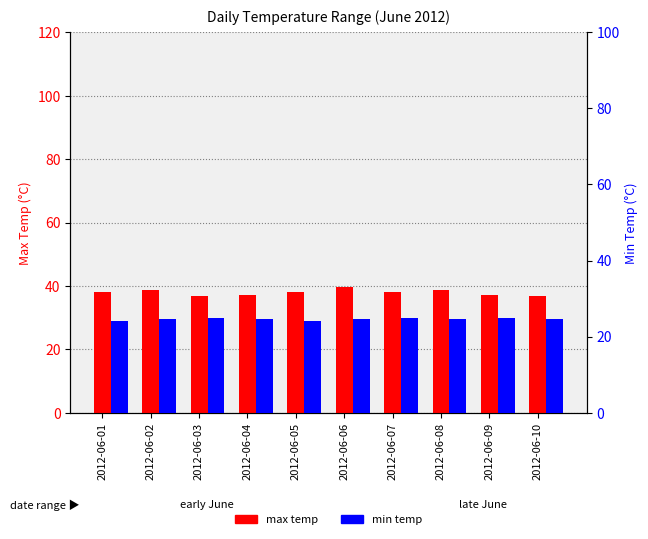

Reading left to right, transcribe all the data shown in this chart.

max temp: 38.2	38.7	36.8	37.2	38.2	39.6	38.2	38.7	37.2	36.8
min temp: 24.0	24.5	25.0	24.5	24.0	24.5	25.0	24.5	25.0	24.5